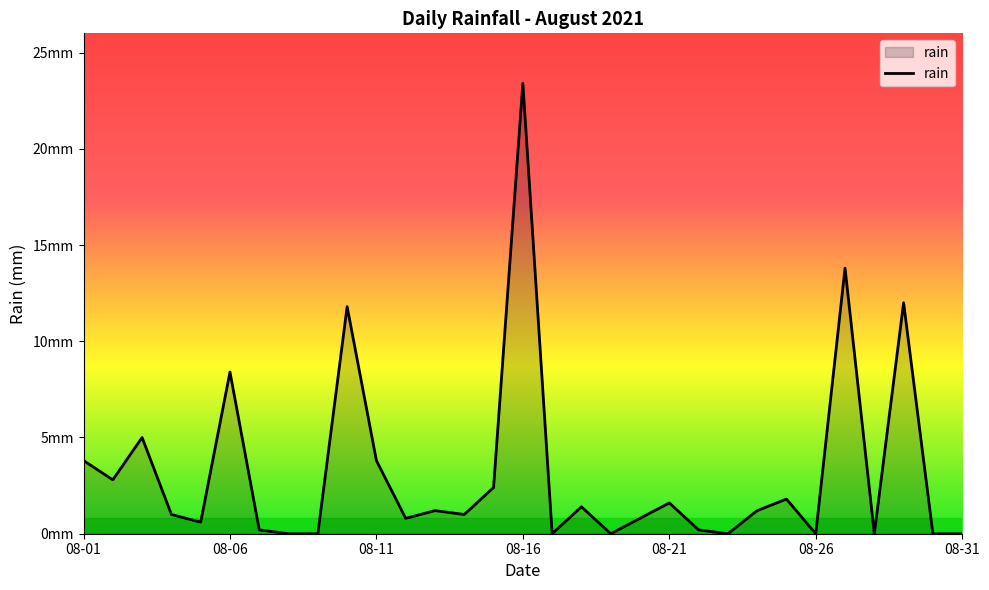

Does the chart display data point markers on the line(s)?

No